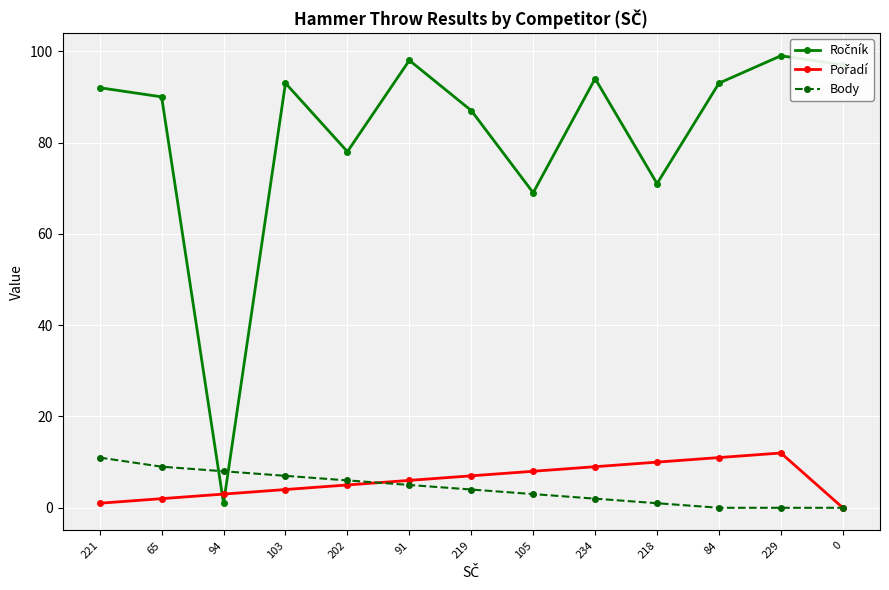

What position from the right is 103?

10